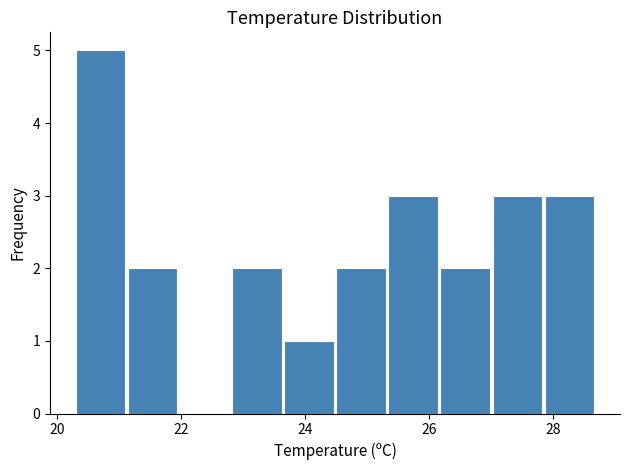

Which range on the x-axis has the tallest bar?

20.30 to 21.14